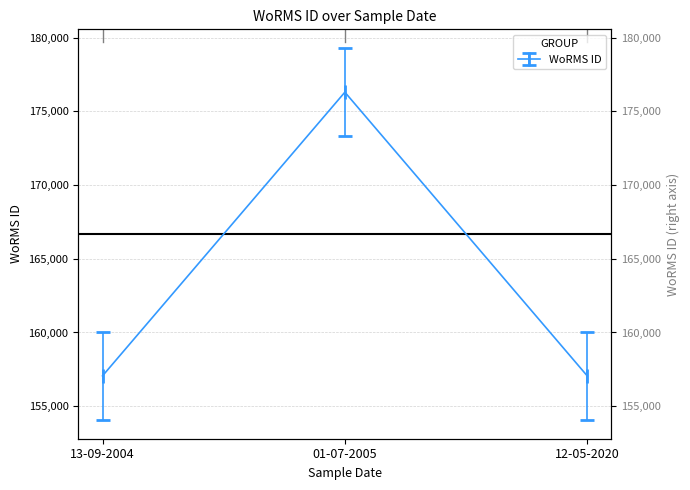

Count the values in the range 157059 to 176294.

3